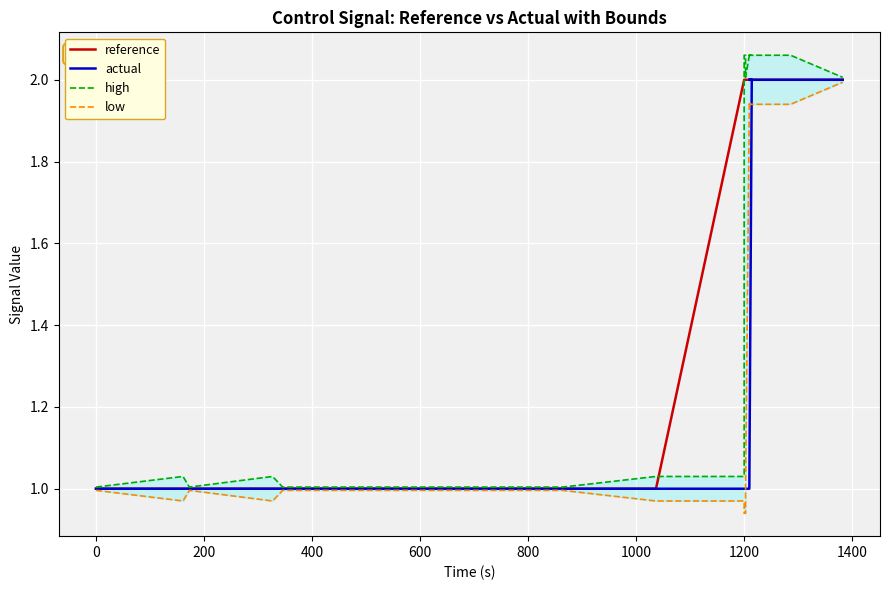

What is the difference between the second highest and minimum values in the low series?

1.1